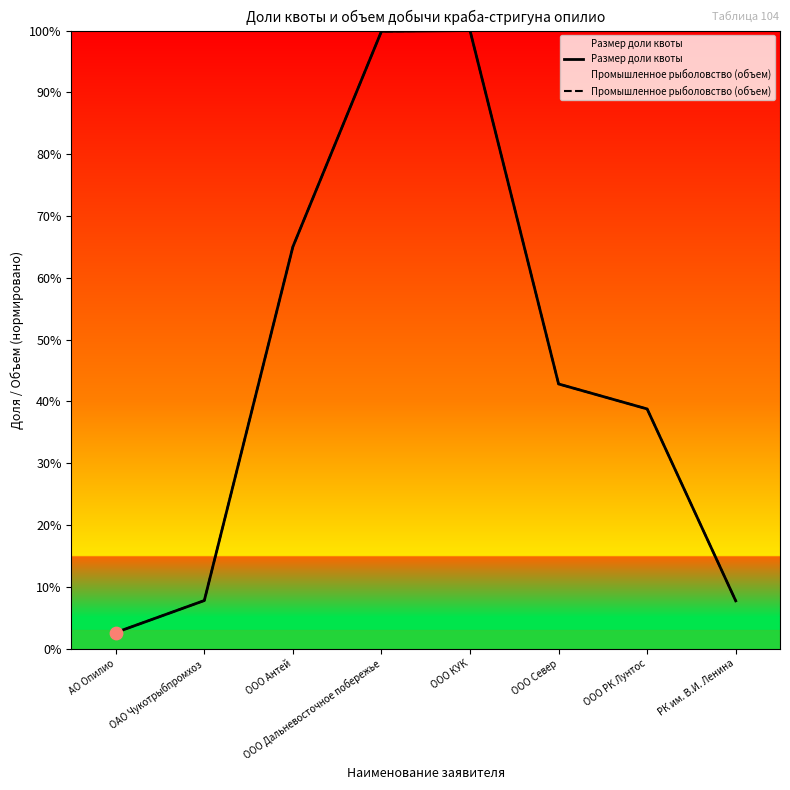

Which series contains the lowest Y value?

Промышленное рыболовство (объем)